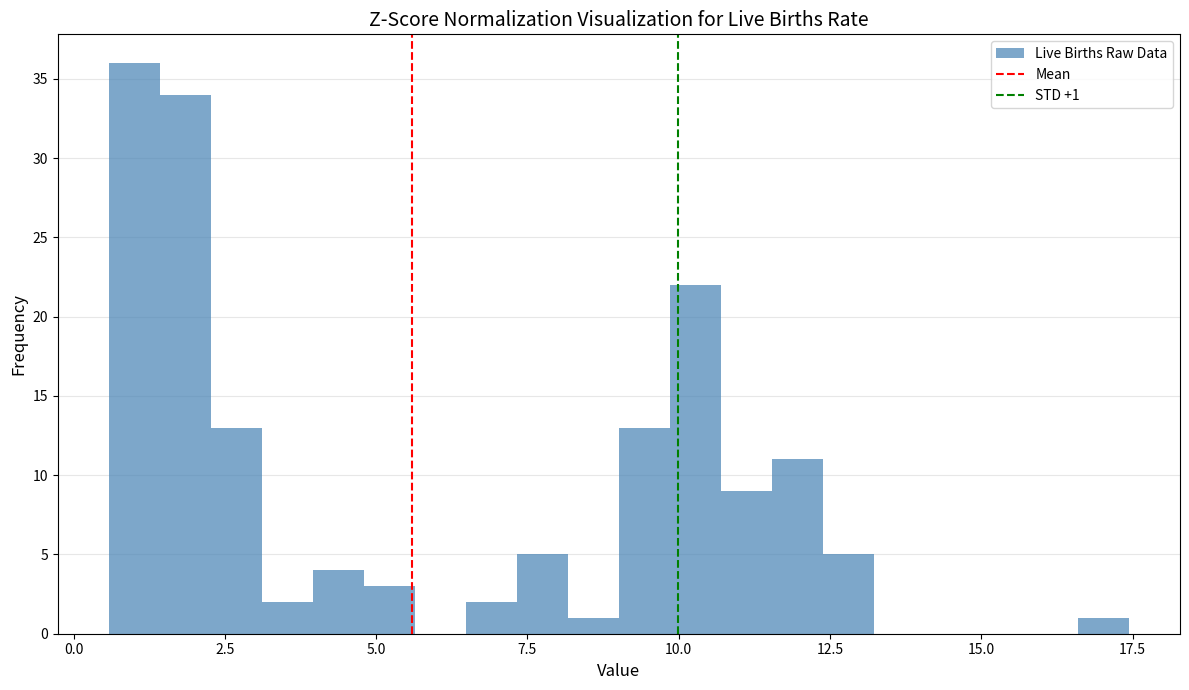

Read against the x-axis, roughly where is the centre of the tallest bar?

1.0